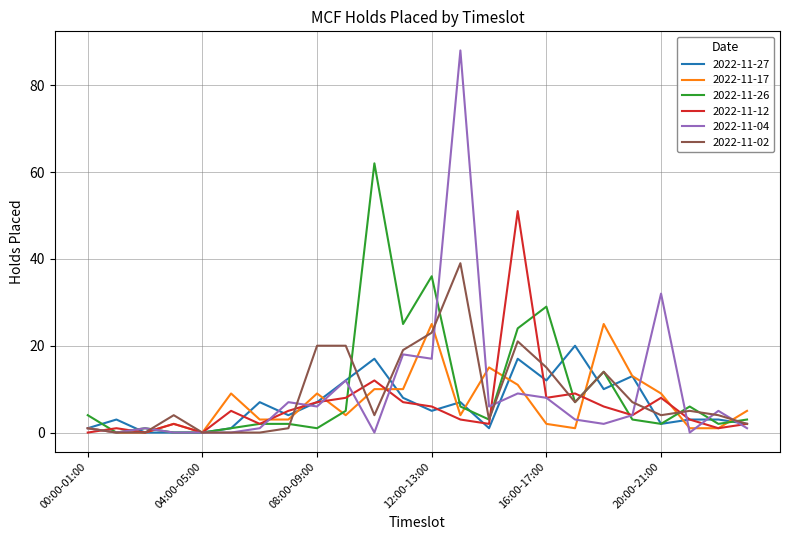

What is the greatest value displayed?

88